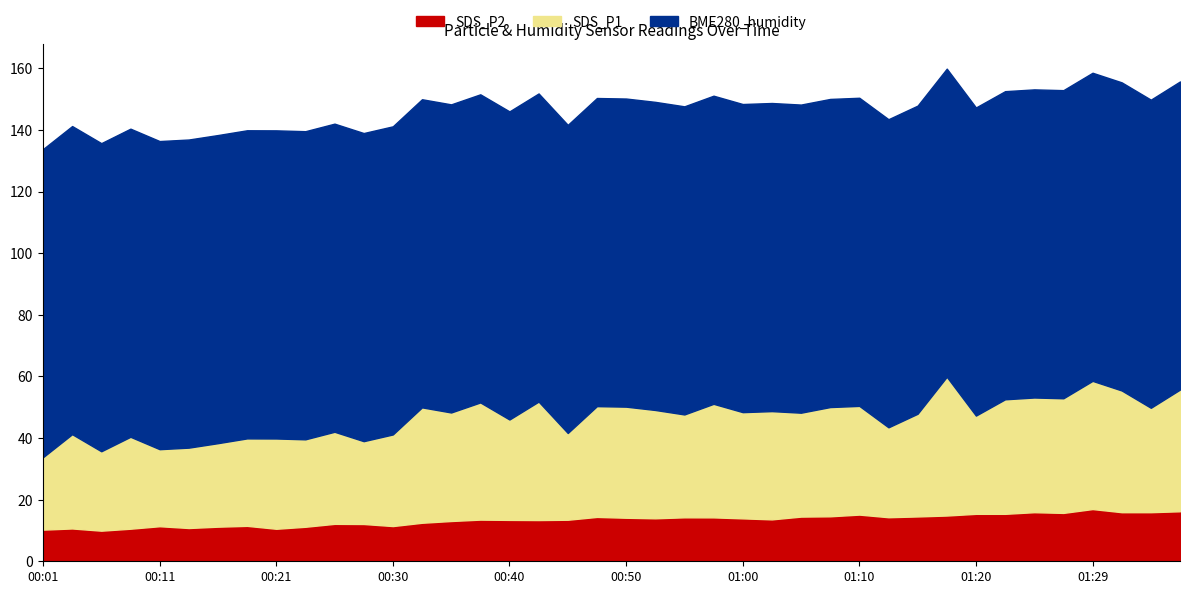

What is the total value across all series at 00:38?

151.6